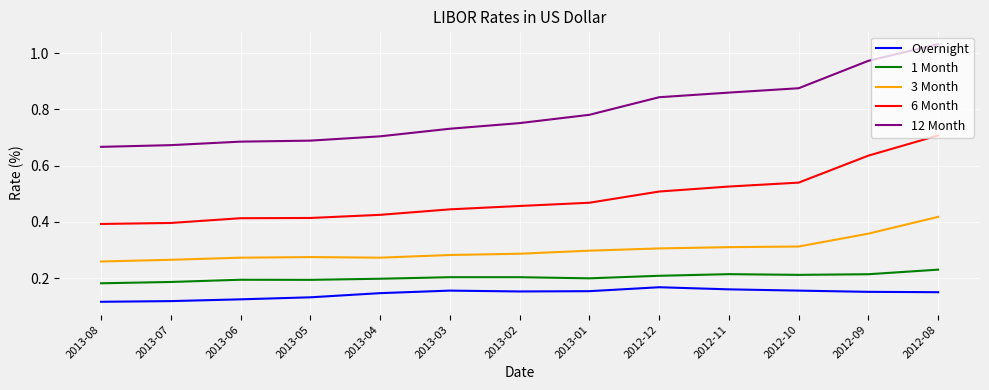

Rank the series at 2013-06 from lowest to highest value.

Overnight, 1 Month, 3 Month, 6 Month, 12 Month